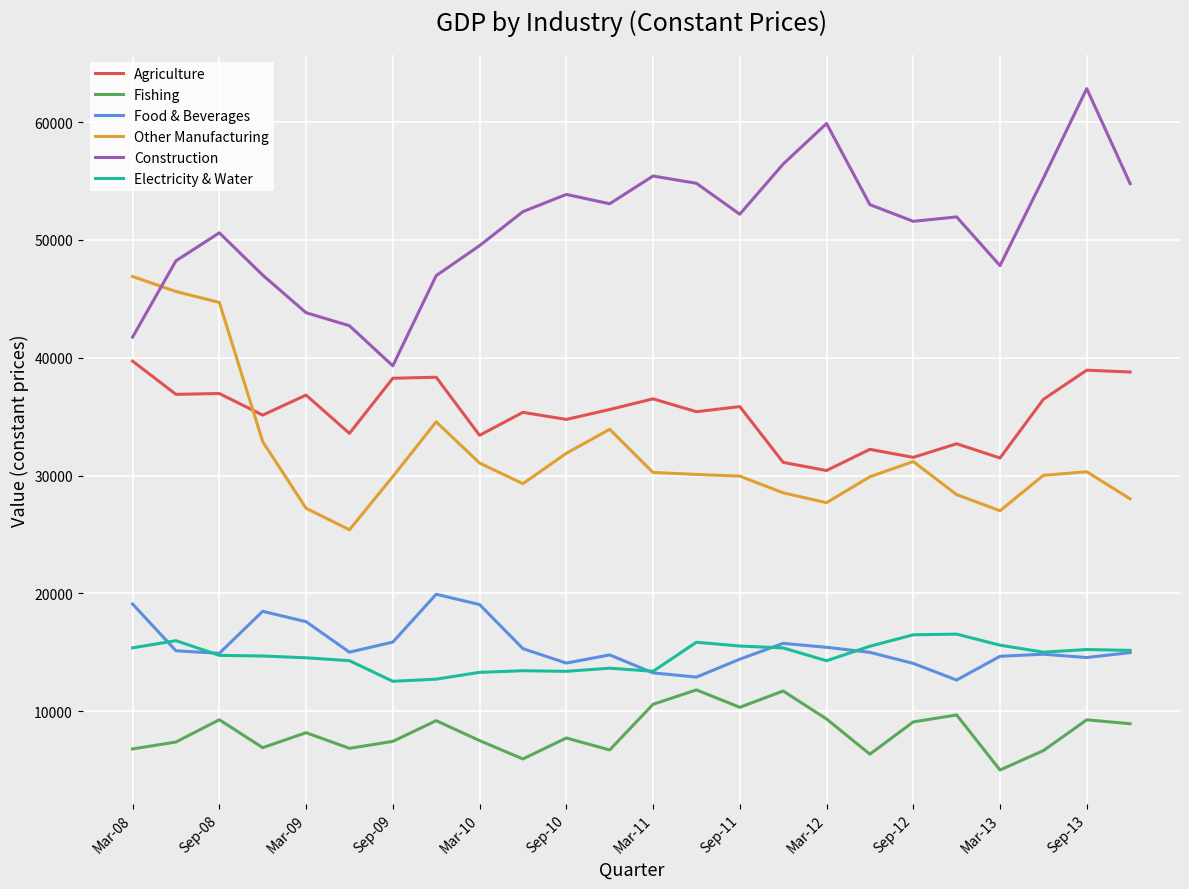

Rank the series by their maximum value, from highest to lowest.

Construction, Other Manufacturing, Agriculture, Food & Beverages, Electricity & Water, Fishing